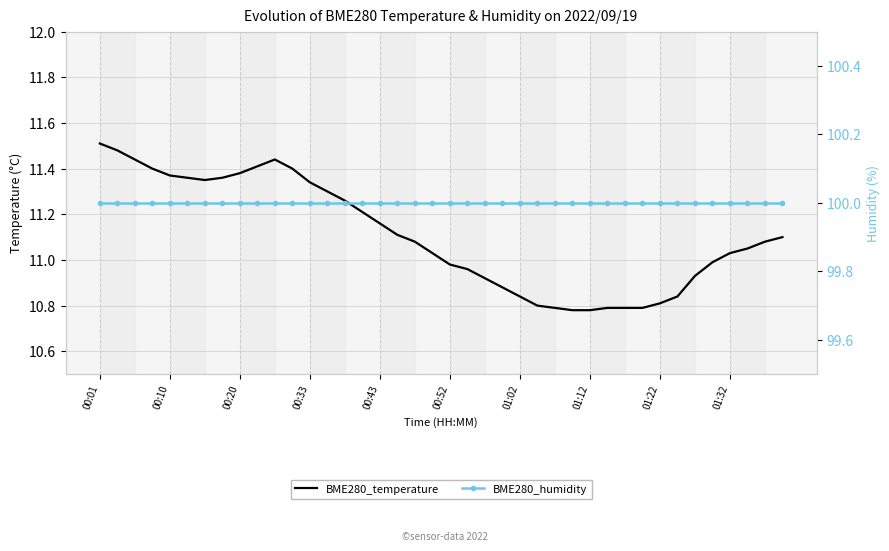

The value of BME280_humidity at 01:32 is 100.0. True or false?

True